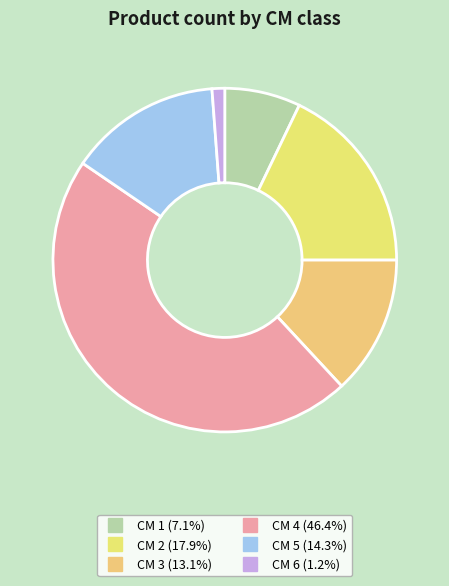

How many slices are in this pie chart?

6